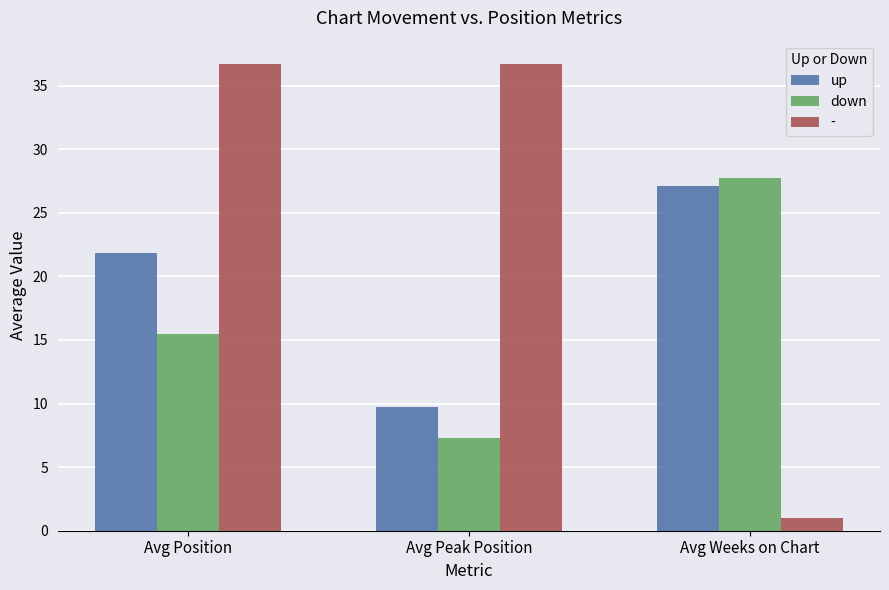

Which series has the largest total across all categories?

-